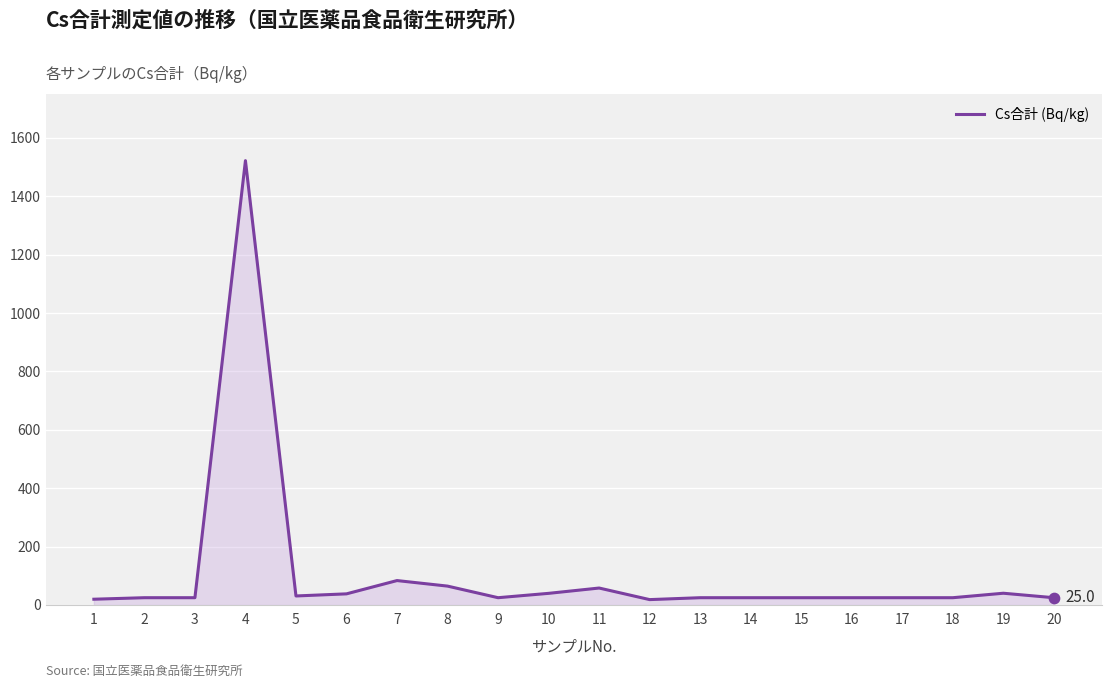

What is the maximum value shown in the chart?

1522.2